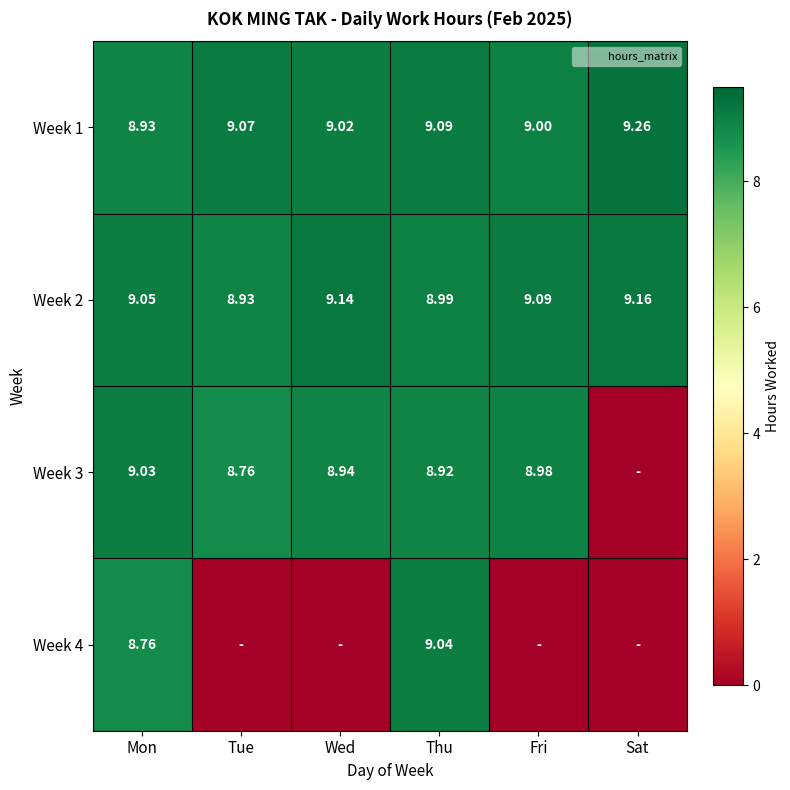

What is the sum of the Week 3 values at Wed and Mon?

18.0